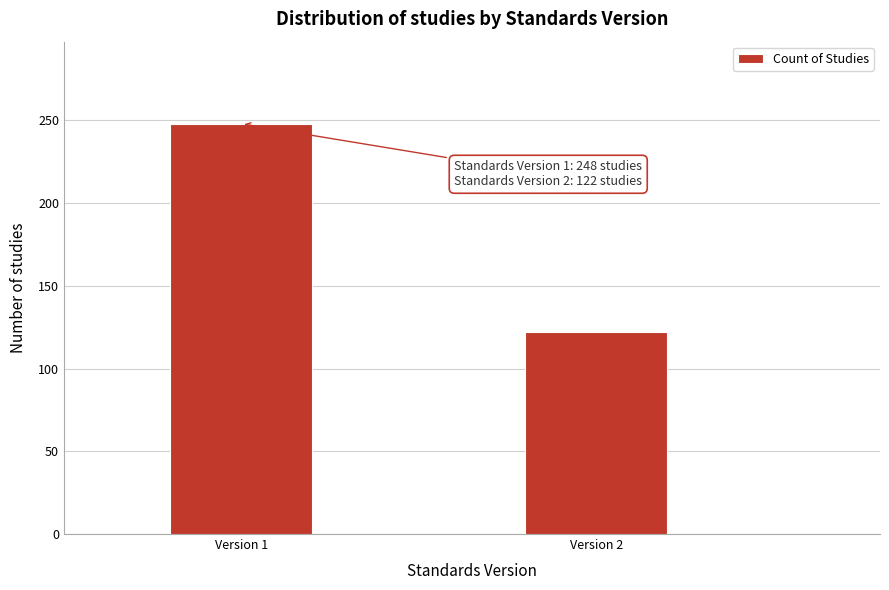

Reading right to left, list all the values displayed in this chart.

Version 2=122	Version 1=248